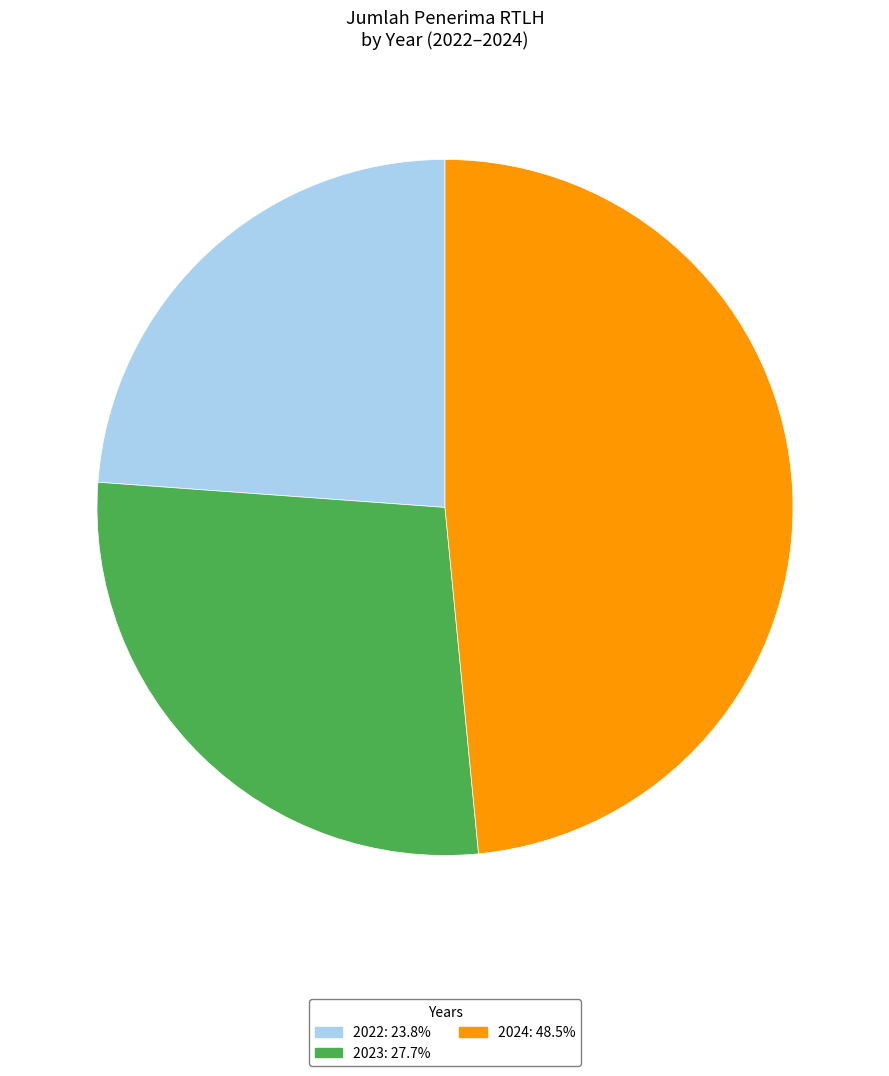

What is the smallest slice in the pie chart?

2022